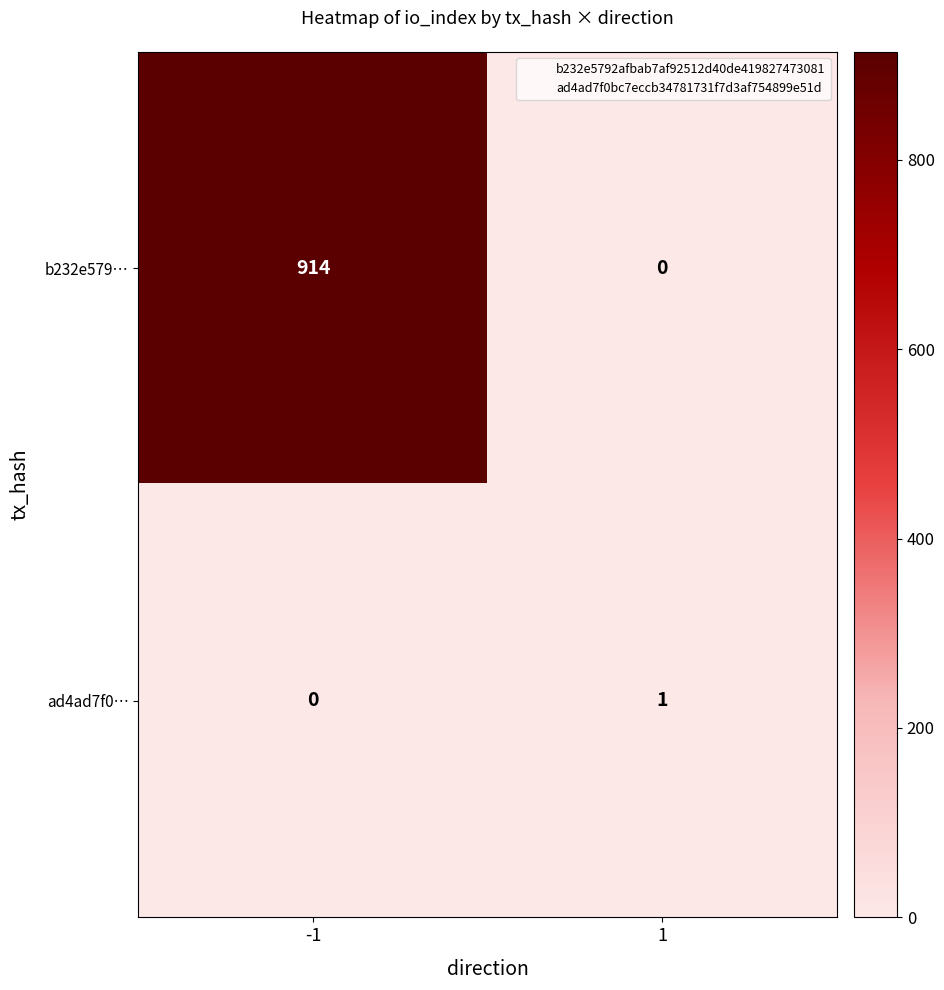

Reading left to right, what are all the values shown in this chart?

b232e579…: 914	0
ad4ad7f0…: 0	1